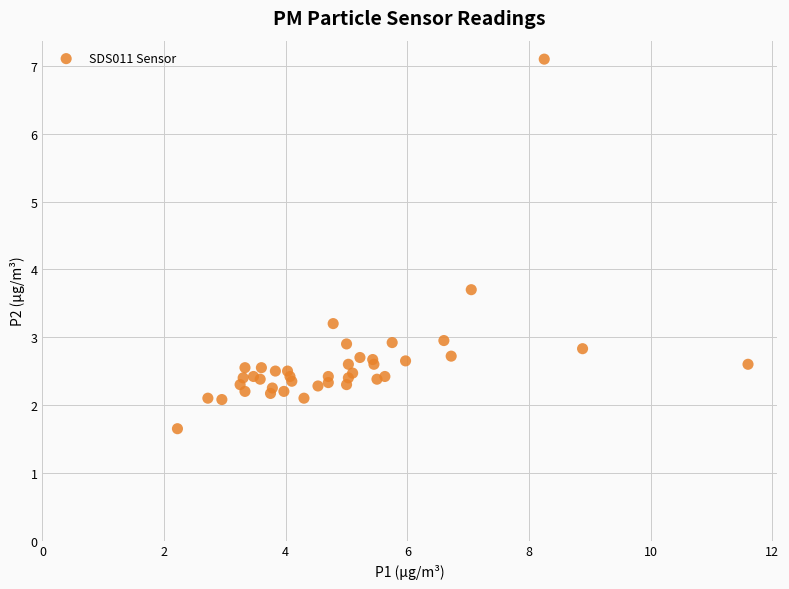

What Y value in the scatter plot is closest to 4?

3.7